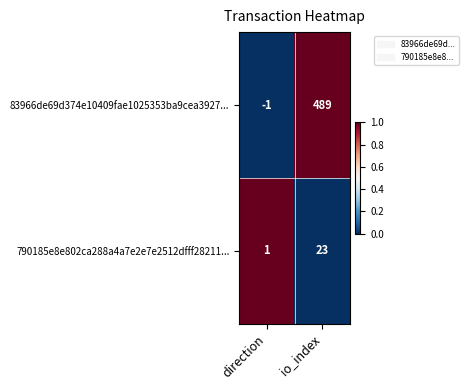

Reading right to left, extract all data points from this chart.

83966de69d374e10409fae1025353ba9cea3927...: 489	-1
790185e8e802ca288a4a7e2e7e2512dfff28211...: 23	1